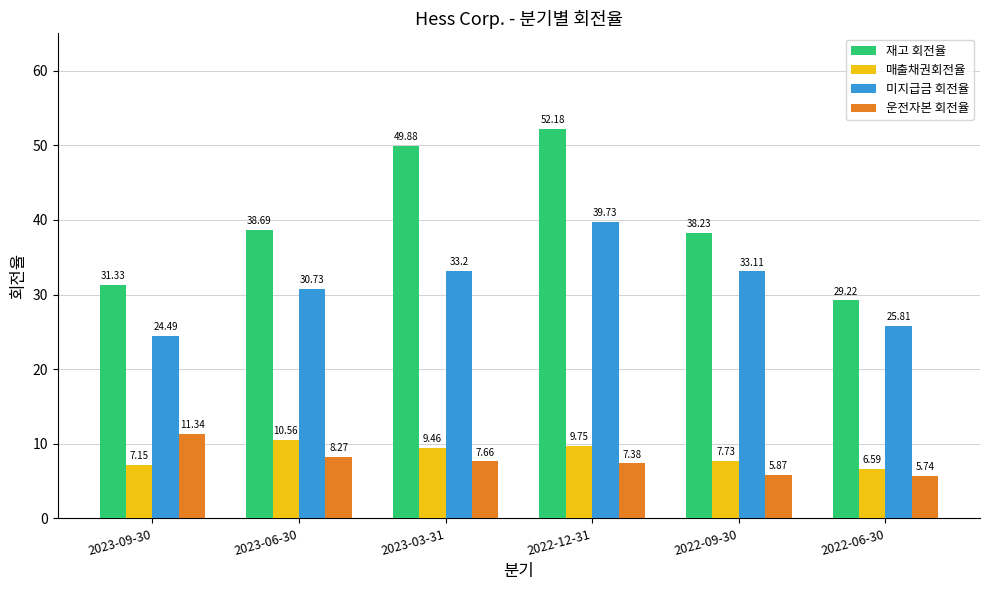

Which series has the widest spread of values?

재고 회전율